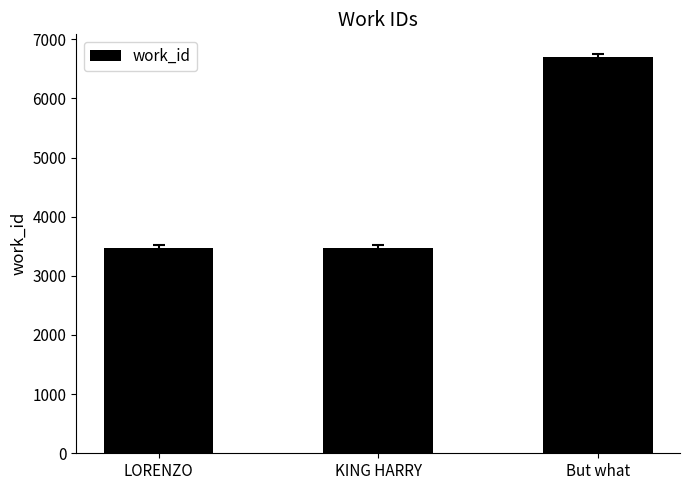

What is the change in value from LORENZO to KING HARRY?

+3